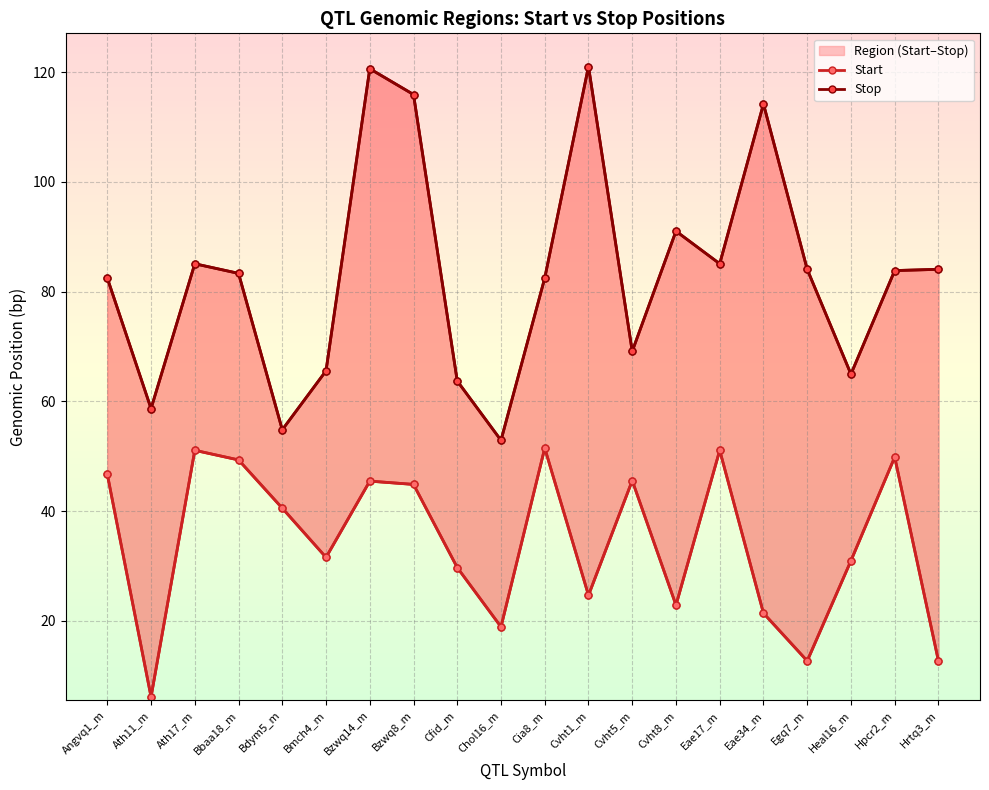

At how many categories does at least one series exceed 66?

14